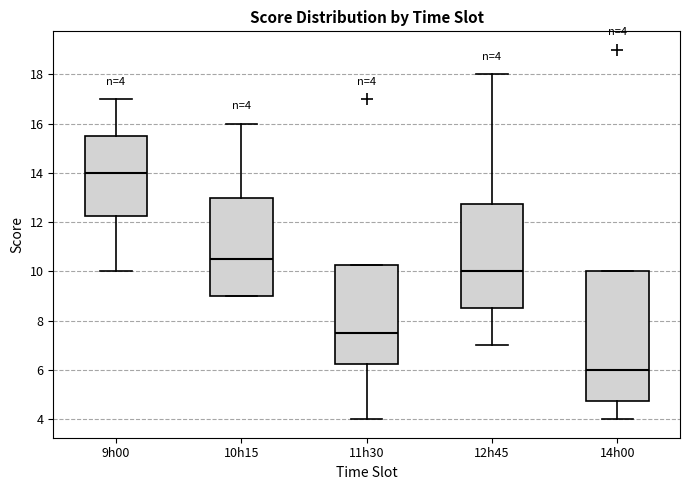

Which box is the tallest, from its lower edge to its upper edge?

14h00